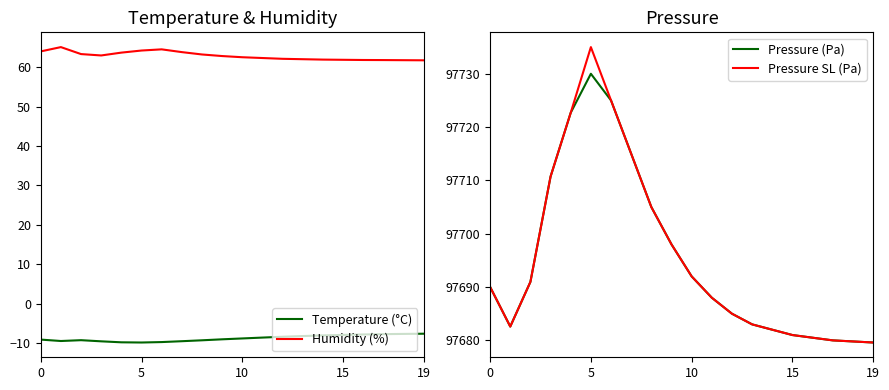

How many lines are shown in the chart?

4